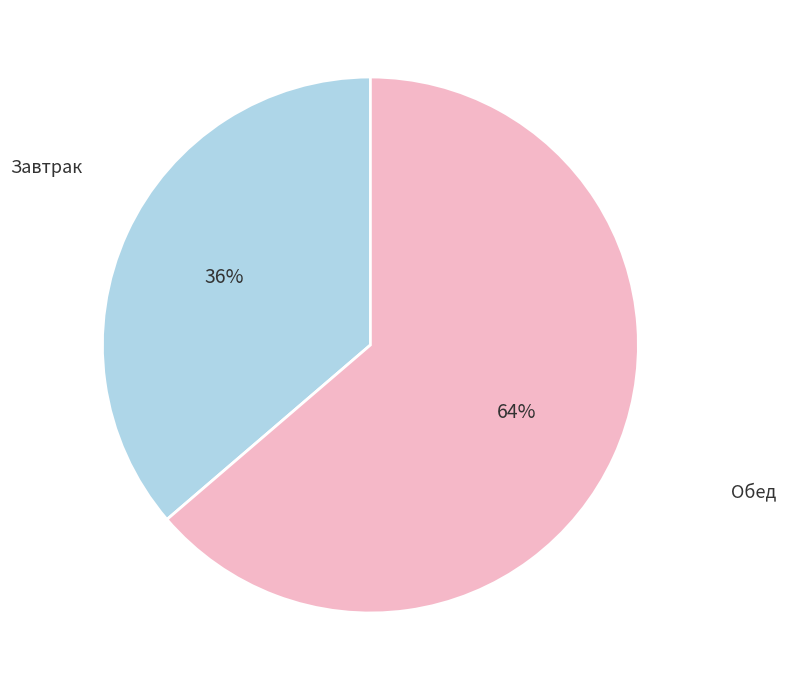

To the nearest percent, what is the average slice percentage?

50%